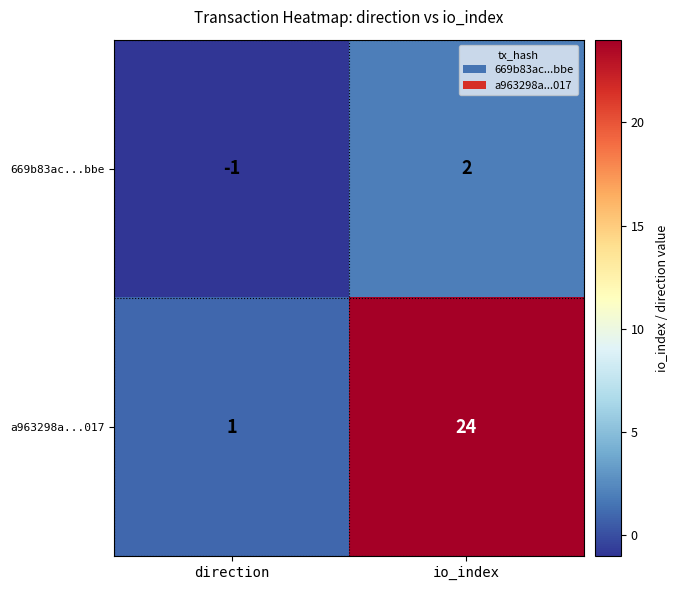

At direction, list the series in order from smallest to largest.

669b83ac...bbe, a963298a...017